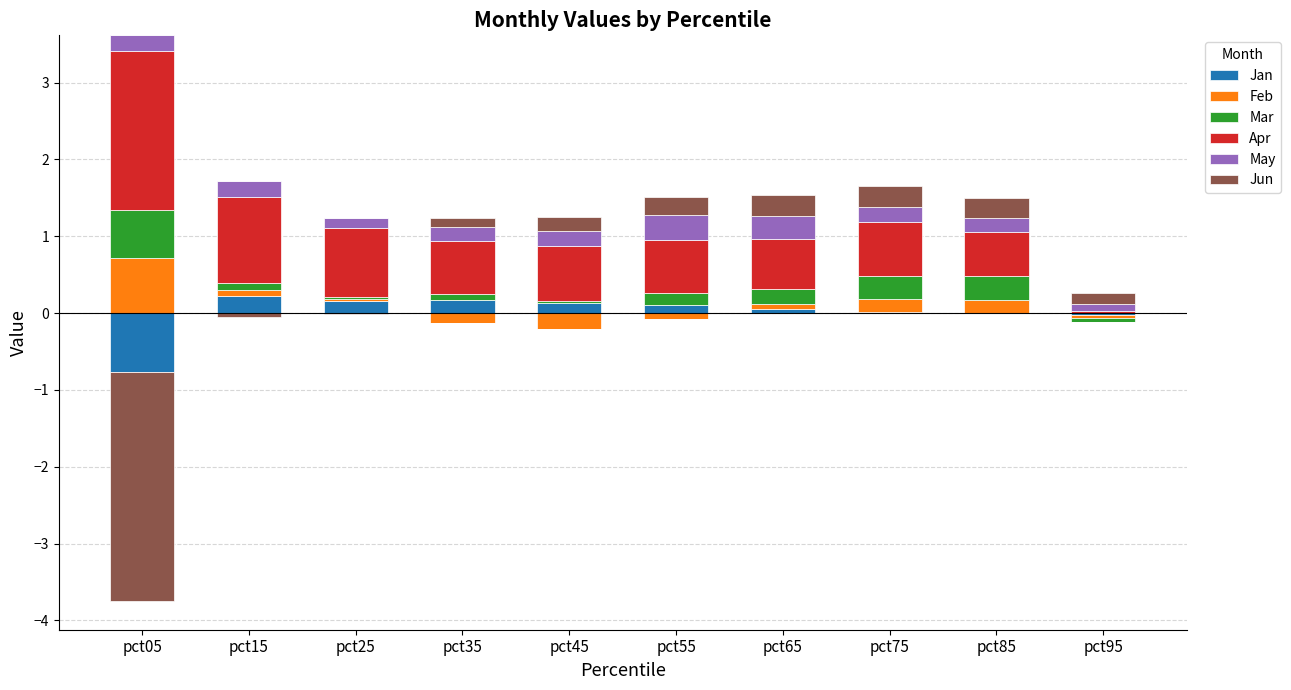

How many groups of bars are there?

10